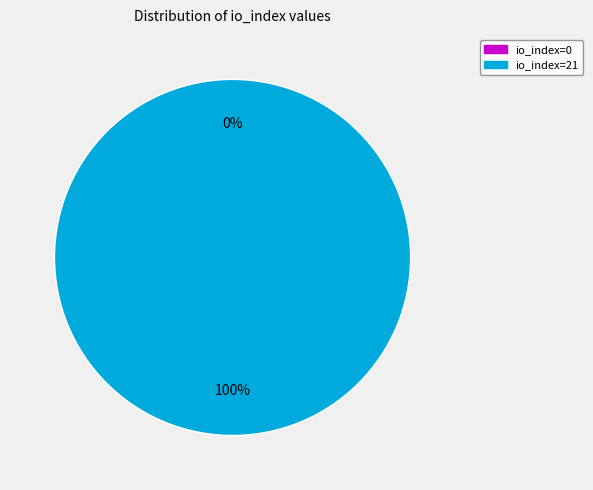

Count the number of slices in the pie.

2